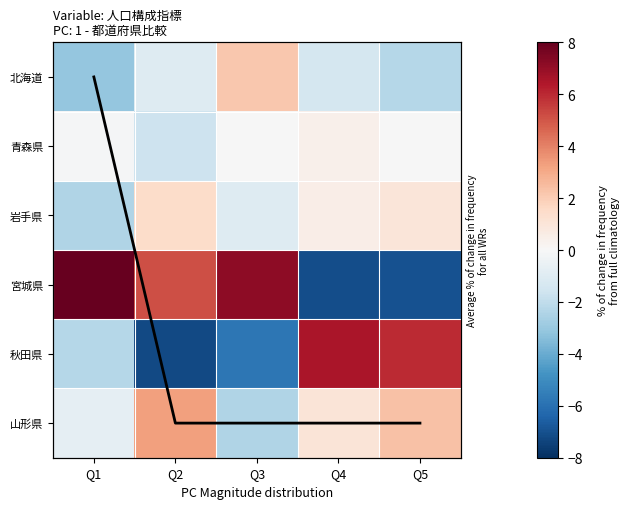

Which series has the widest spread of values?

宮城県